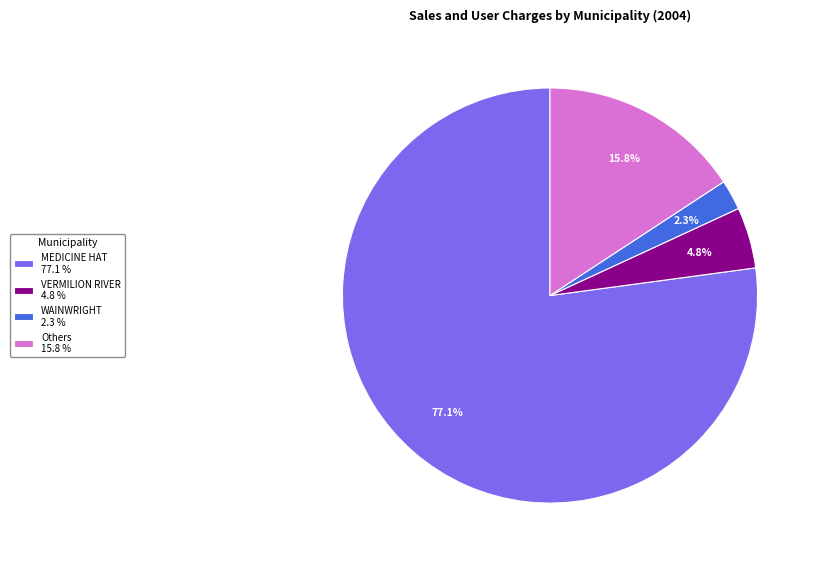

To the nearest percent, what is the difference between the largest and smallest slice percentages?

75%